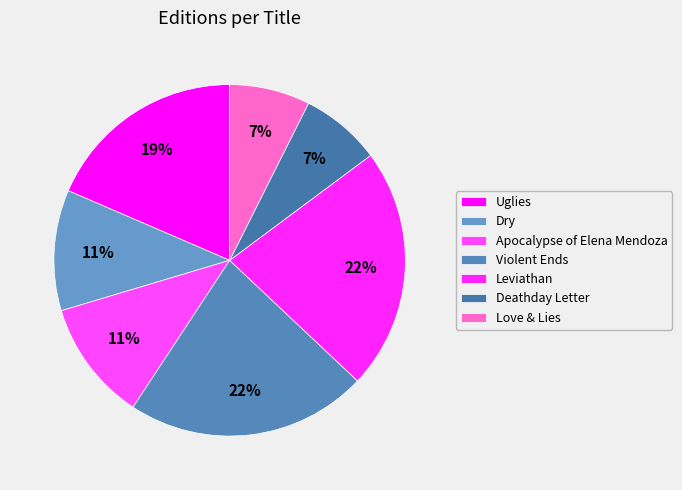

What is the ratio of the value at Leviathan to the value at Violent Ends?

1.0